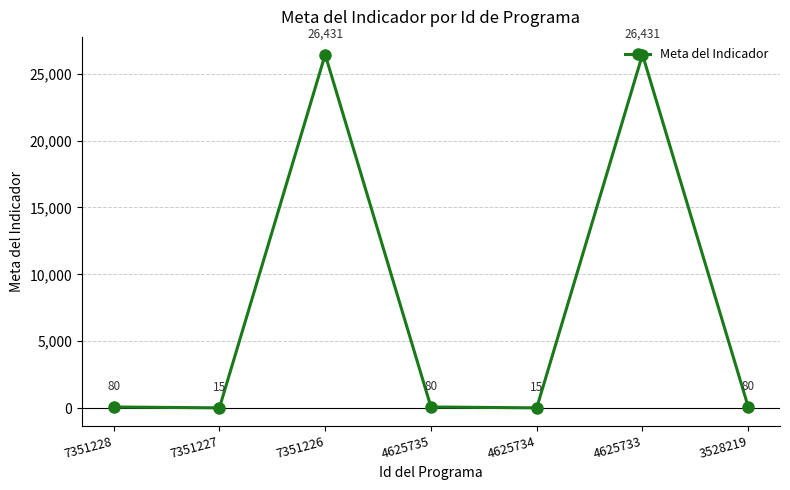

What is the sum of the values at 4625735 and 4625733?

26511